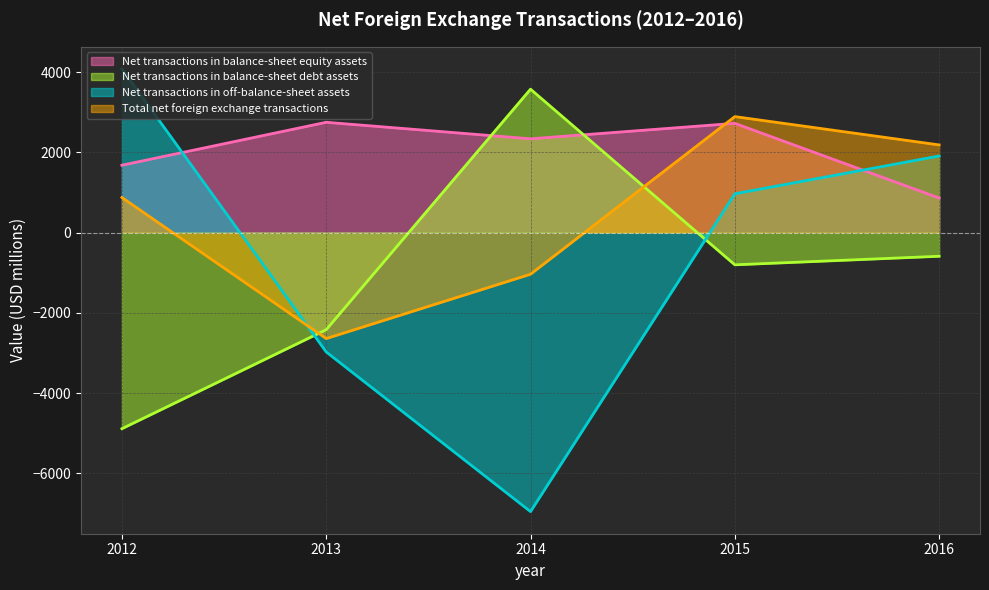

What is the value of the Net transactions in balance-sheet equity assets point at the 1st from the left?

1680.6